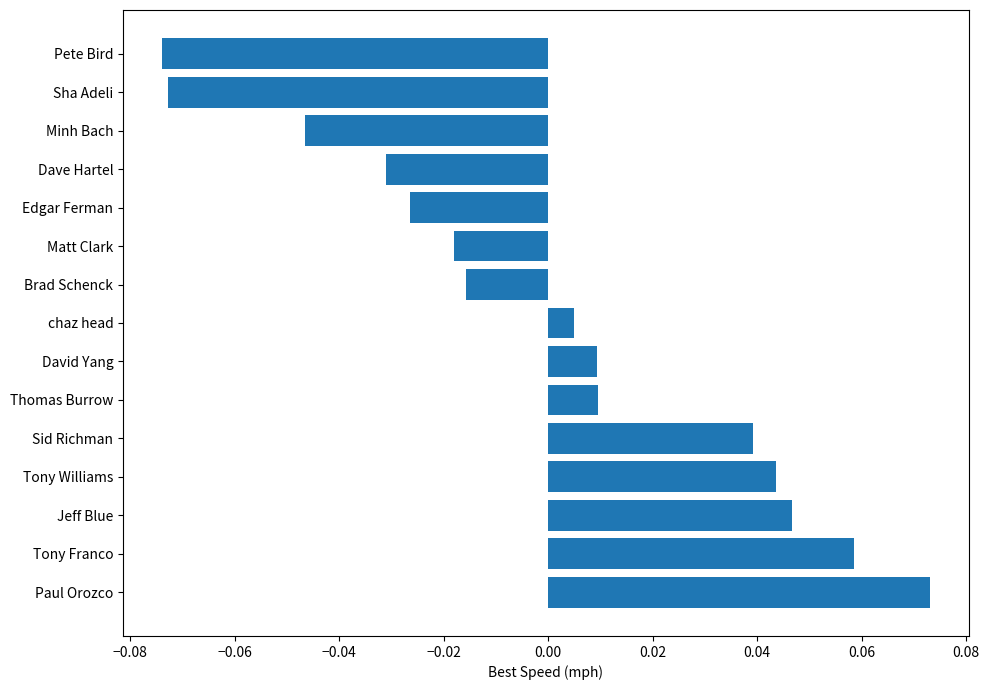

Where is the data nearest to the value 0?

chaz head